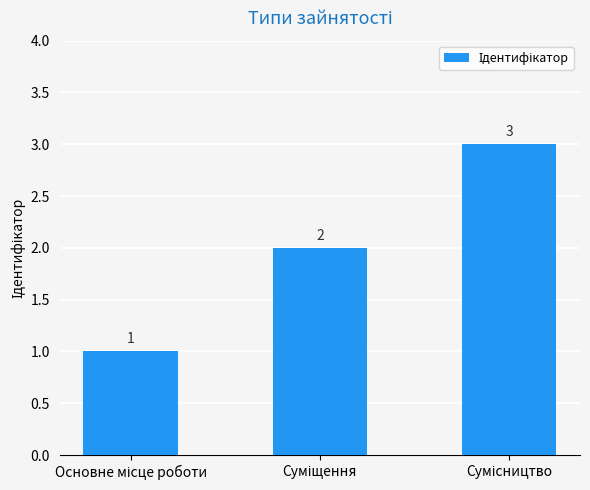

How many values are between 1 and 3?

3